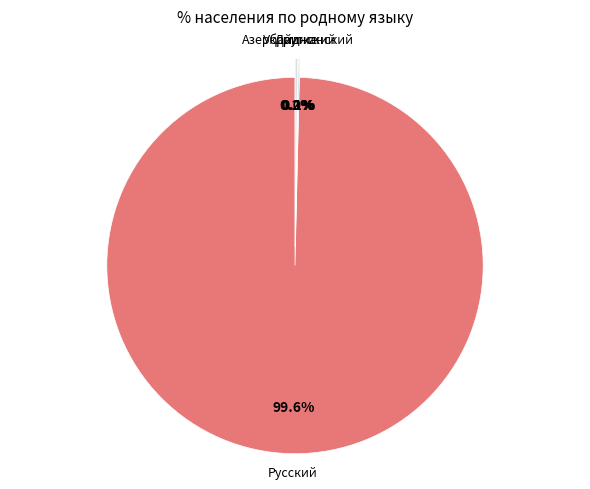

Which slice is the largest?

Русский